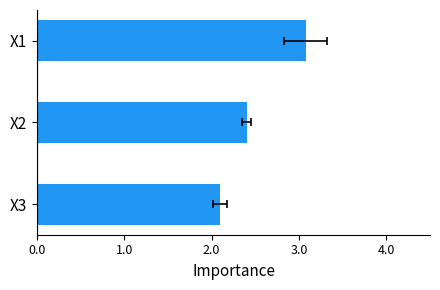

What is the change in value from X2 to X3?

-0.3